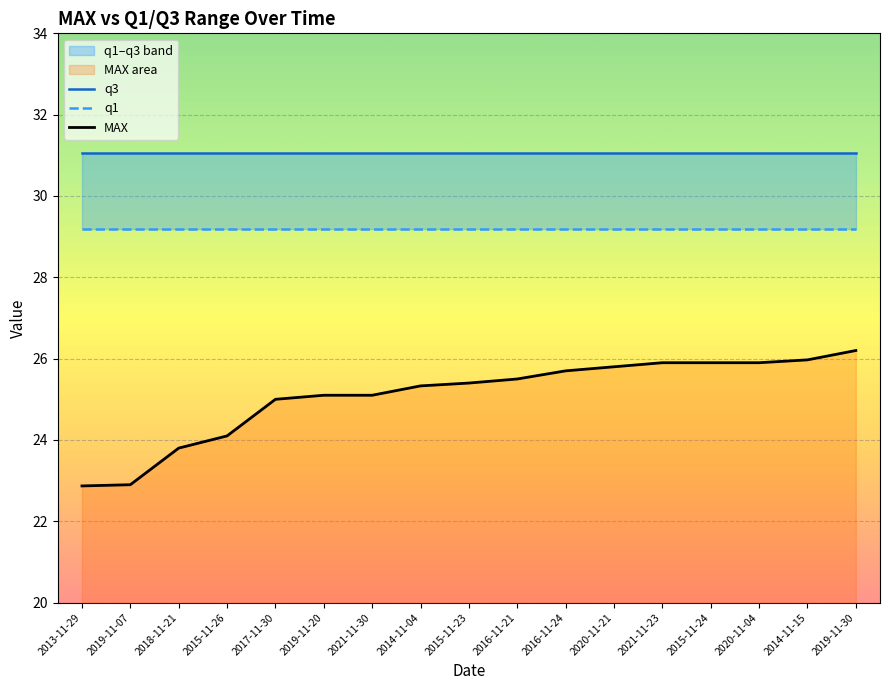

Rank the categories by MAX value from highest to lowest.

2019-11-30, 2014-11-15, 2021-11-23, 2015-11-24, 2020-11-04, 2020-11-21, 2016-11-24, 2016-11-21, 2015-11-23, 2014-11-04, 2019-11-20, 2021-11-30, 2017-11-30, 2015-11-26, 2018-11-21, 2019-11-07, 2013-11-29